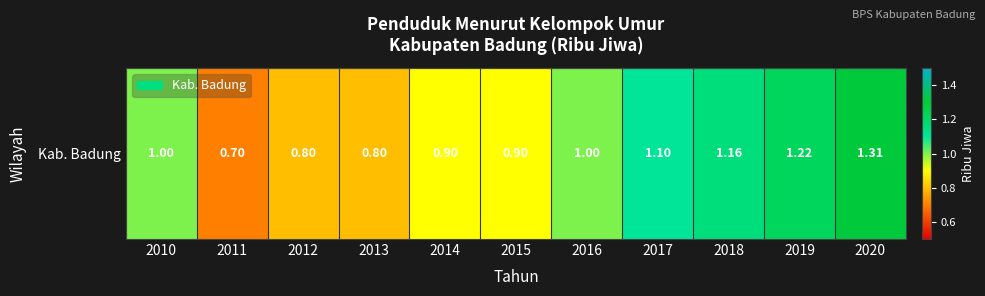

Is it true that the value at 2015 is 1.3?

False